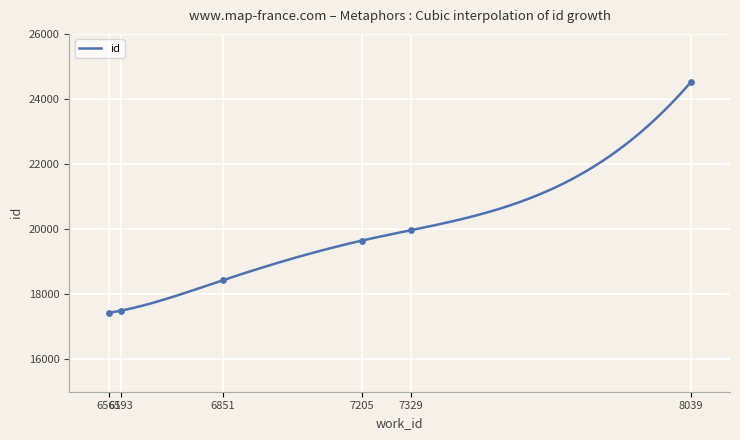

What is the change in value from 6593 to 6851?

+933